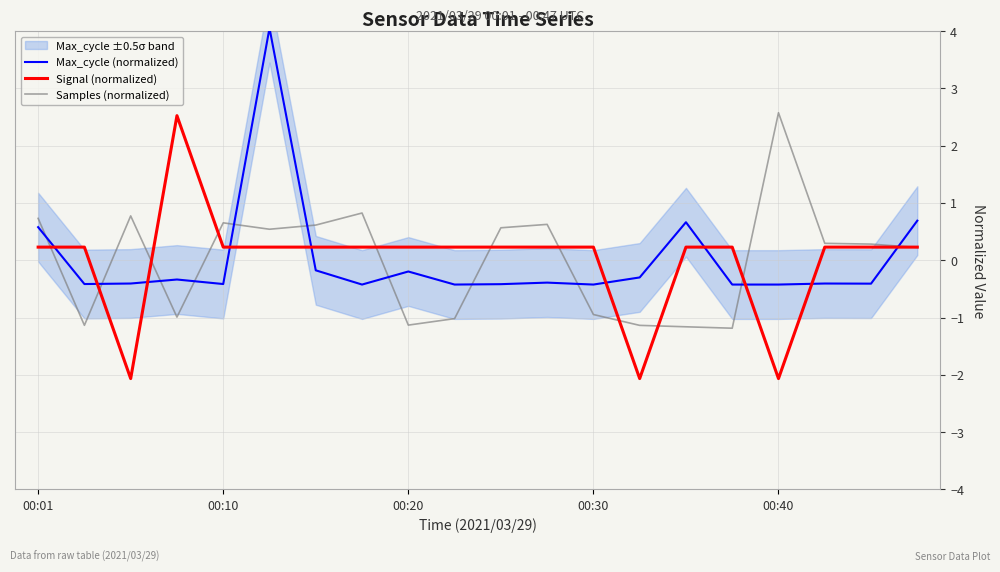

At which label does Signal (normalized) first exceed 0?

00:01